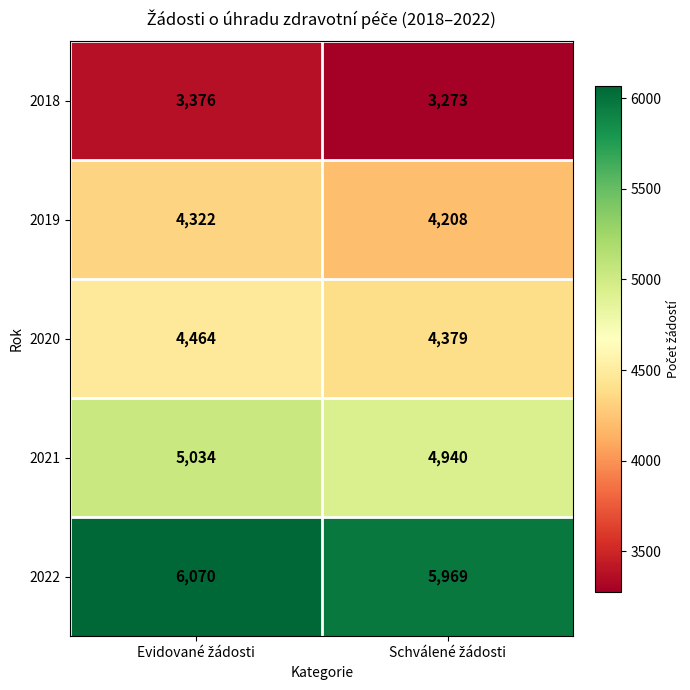

What is the sum of all 2019 values?

8530